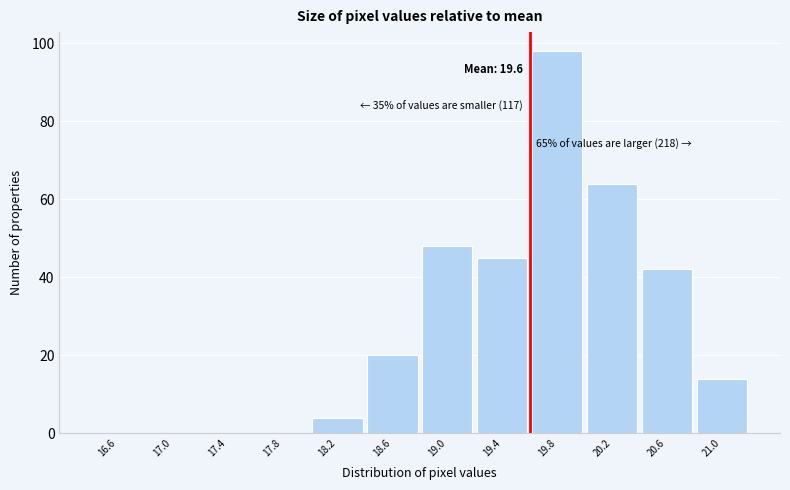

Which range on the x-axis has the tallest bar?

19.6 to 20.0